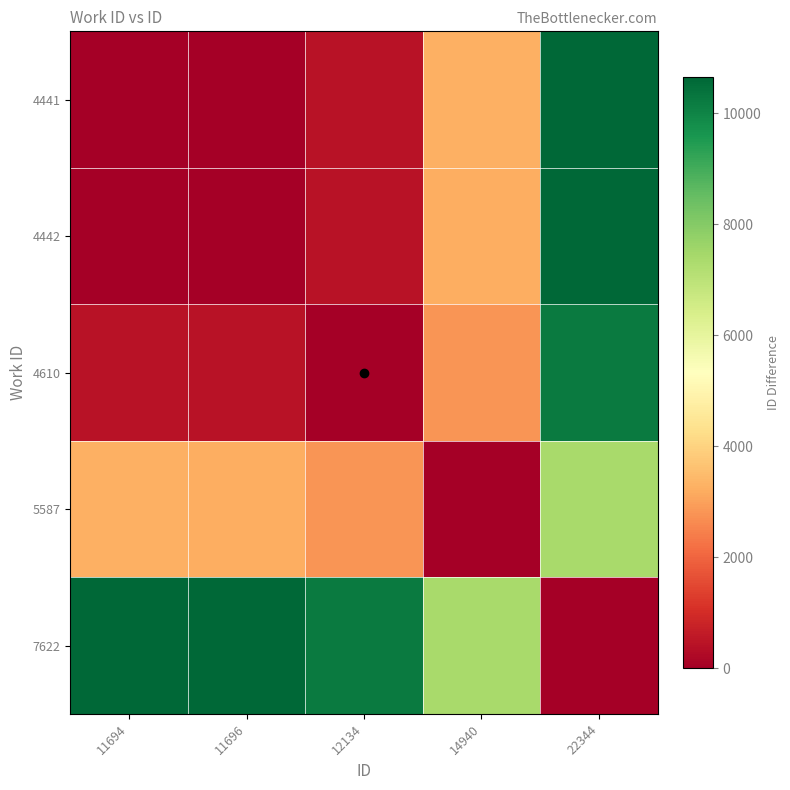

At how many categories does at least one series exceed 9917?

4